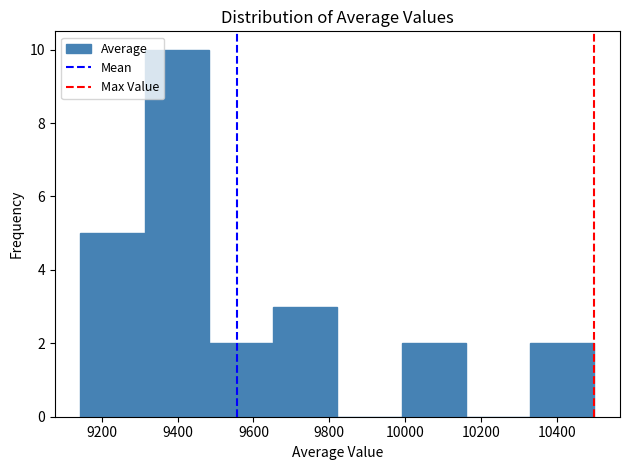

Reading left to right, transcribe this chart: for each bar, give the range it covers on the x-axis and its height. Neither the bar edges nor the heights are printed on the chart, so give them approximately, as read against the axes.

9140 to 9320: 5
9320 to 9480: 10
9480 to 9660: 2
9660 to 9820: 3
9820 to 10000: 0
10000 to 10160: 2
10160 to 10320: 0
10320 to 10500: 2